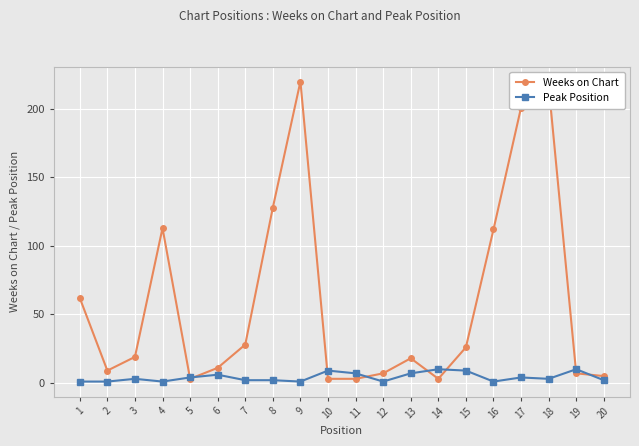

What is the total value across all series at 17?

205